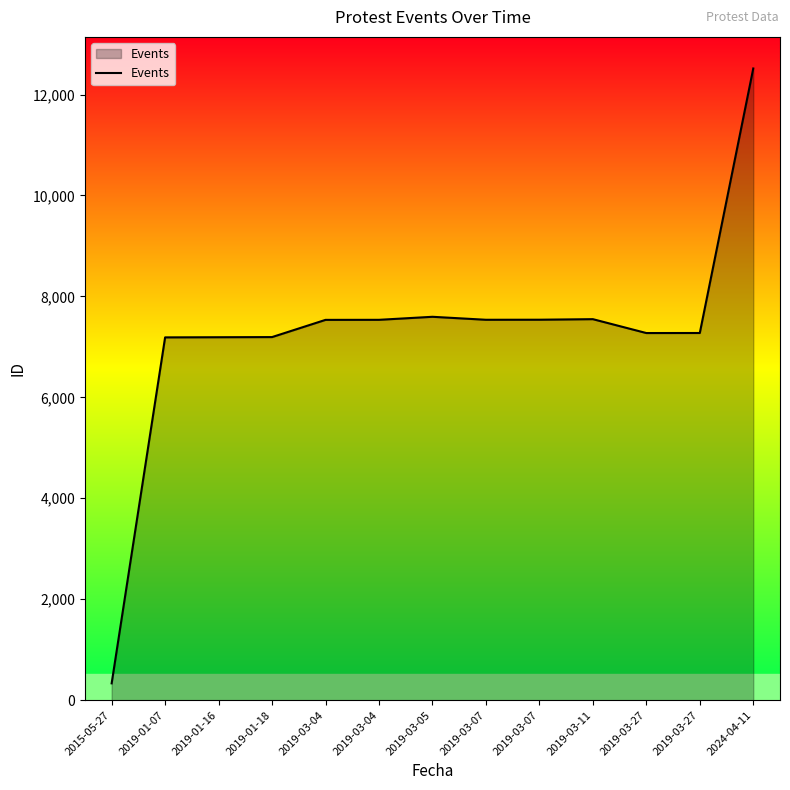

What is the value of the 12th point from the left?

7274